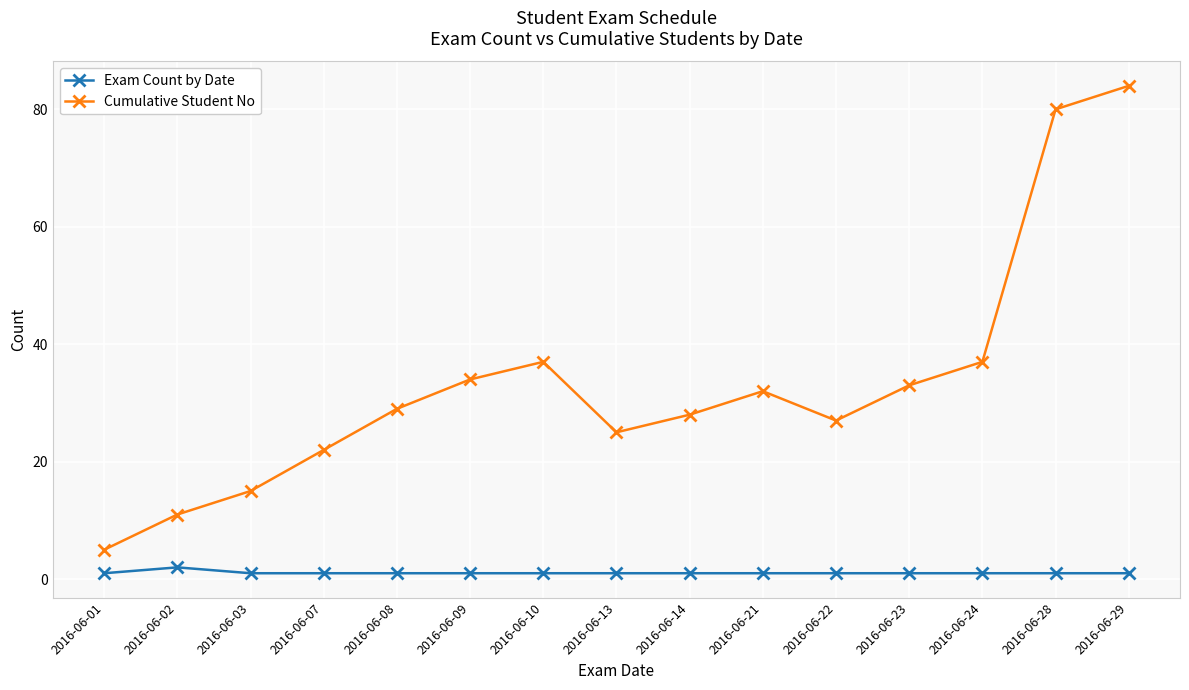

Rank the series by their maximum value, from lowest to highest.

Exam Count by Date, Cumulative Student No